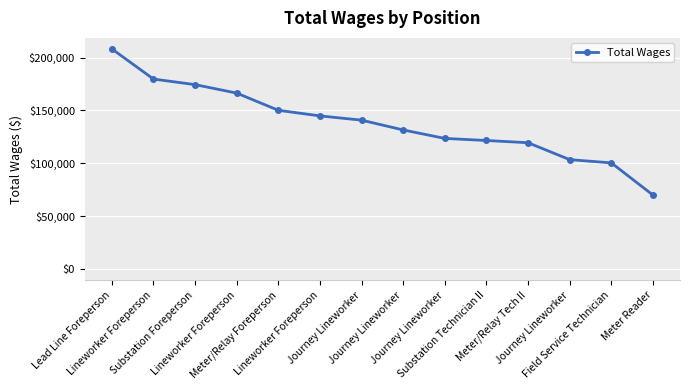

Is this an area chart (filled region under the line)?

No